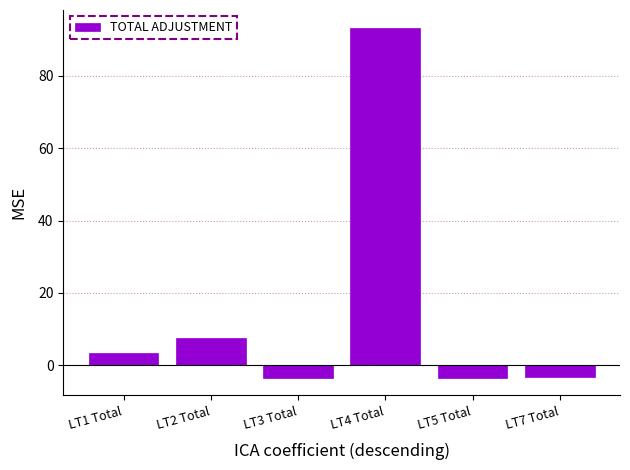

How many data points are less than 3?

3